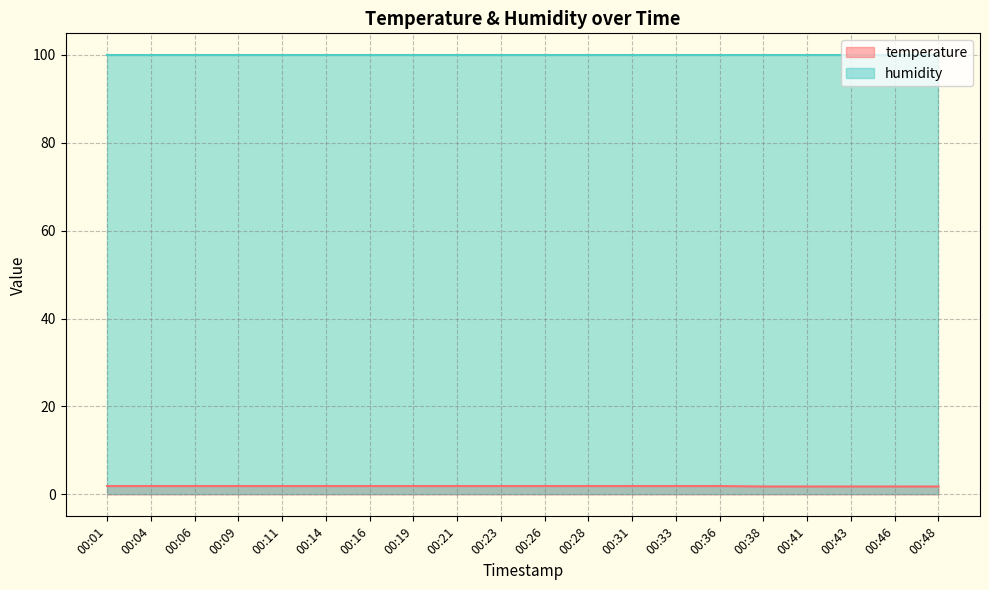

The value at 00:33 is 2.8. True or false?

False